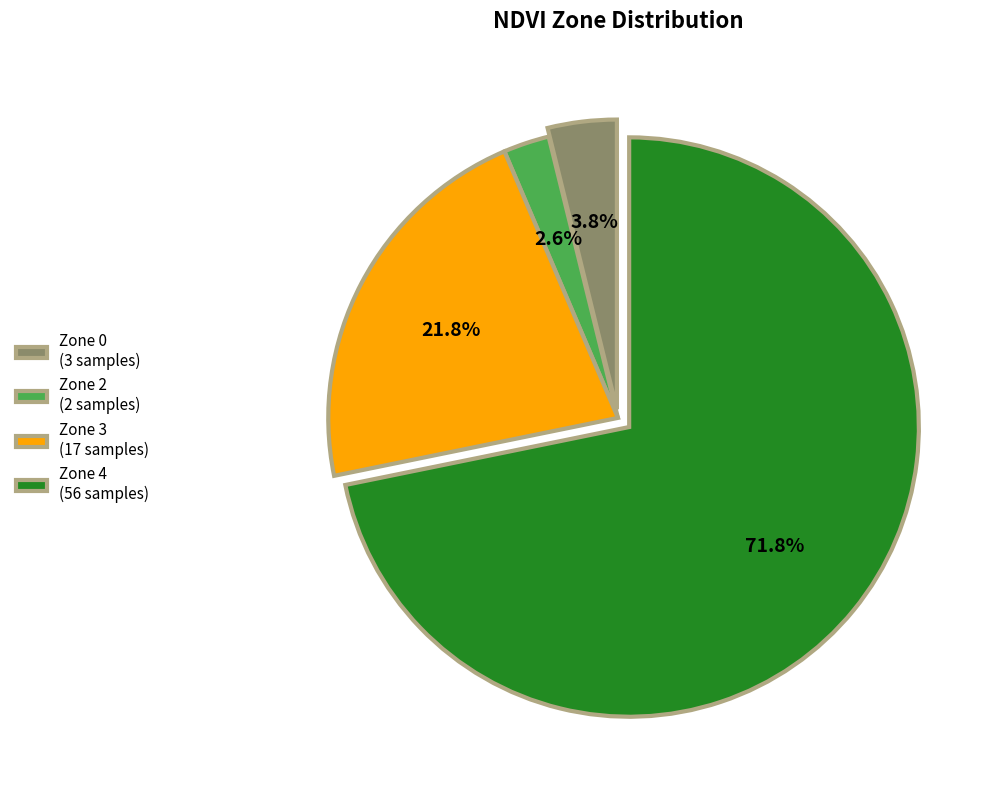

Between Zone 4 (56 samples) and Zone 3 (17 samples), which is larger?

Zone 4 (56 samples)